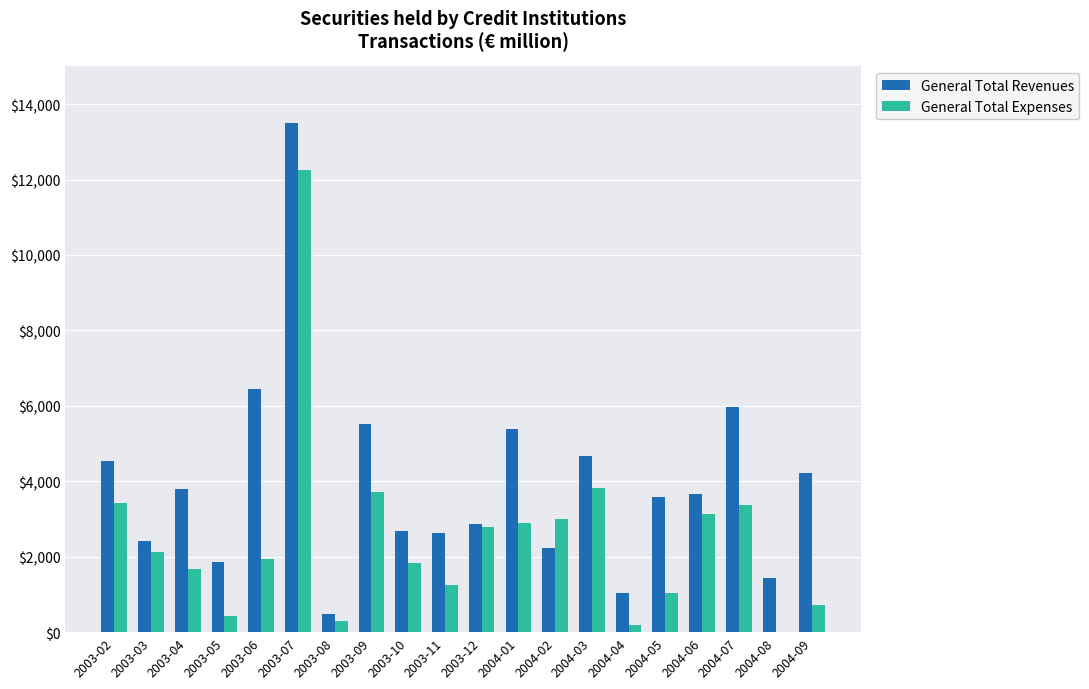

What is the difference between the second highest and second lowest values in the General Total Revenues series?

5397